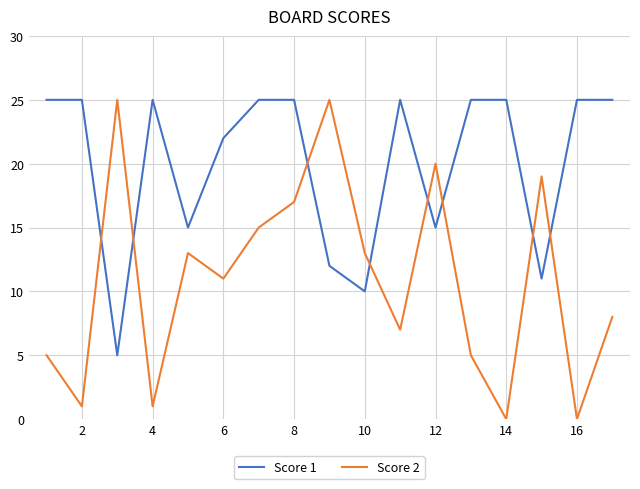

Which series has the largest range (max minus min)?

Score 2